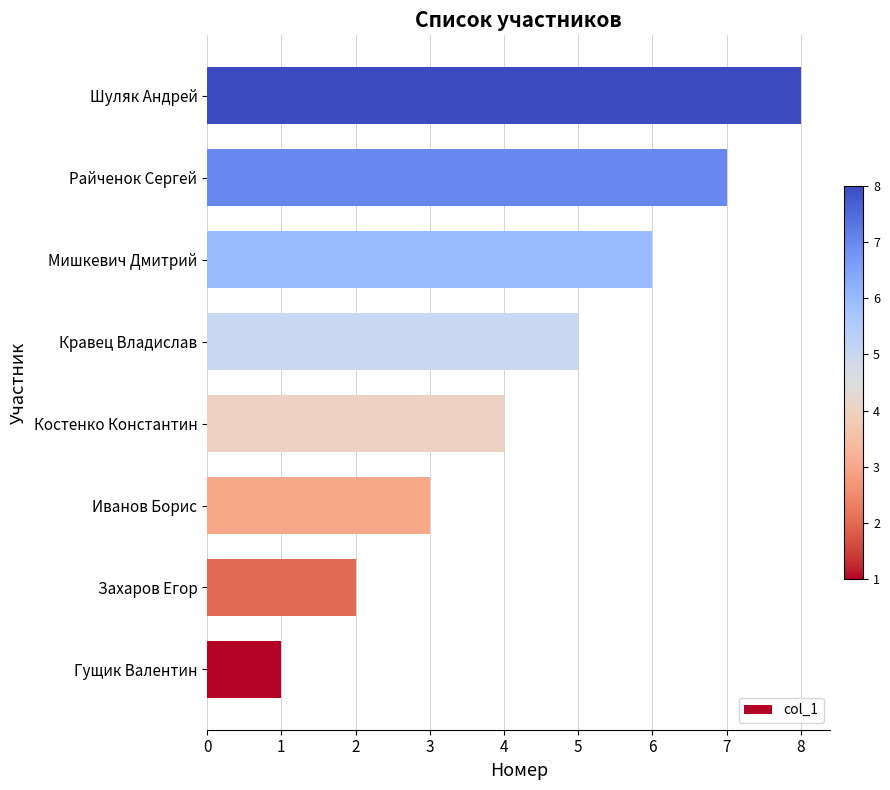

How many data points are less than 5?

4